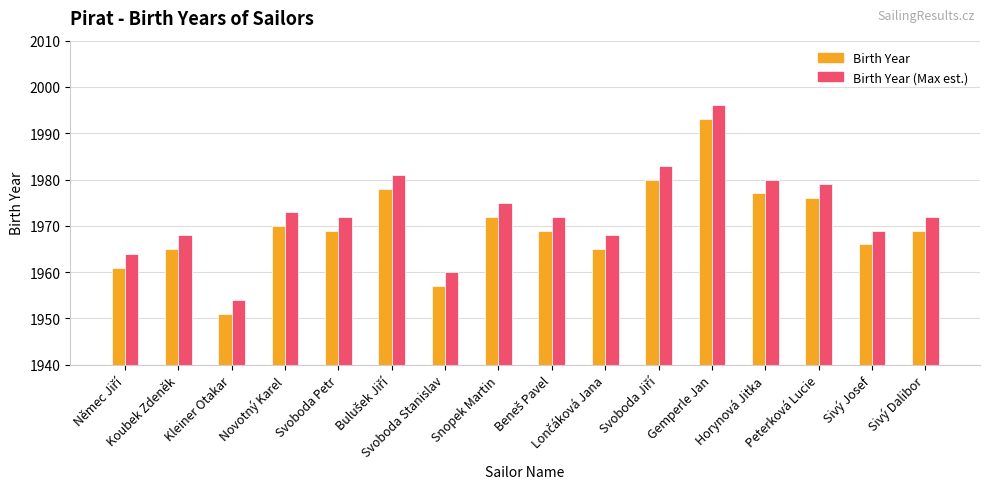

Which category has the lowest value in the Birth Year (Max est.) series?

Kleiner Otakar